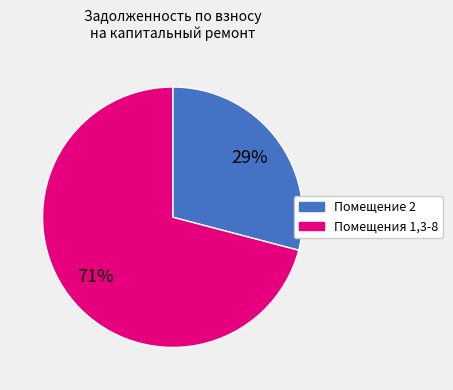

To the nearest percent, what is the difference between the largest and smallest slice percentages?

42%